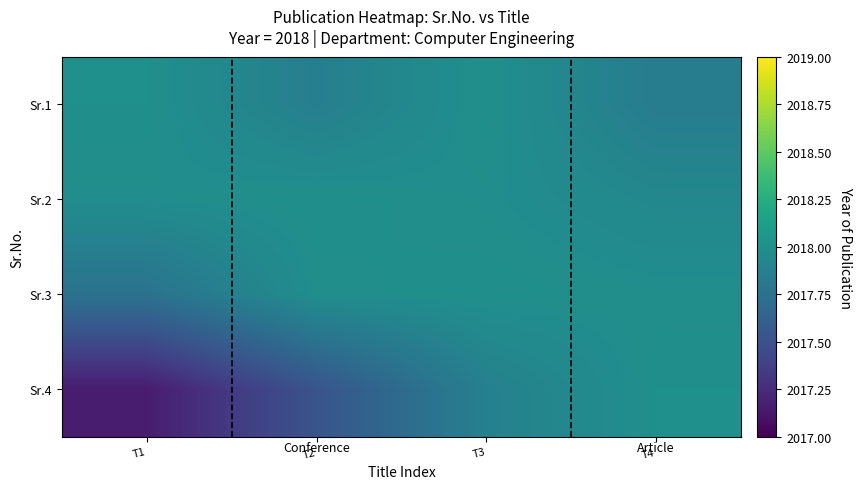

Reading left to right, extract all data points from this chart.

Sr.1: T1=2018.0	T2=2017.9	T3=2018.0	T4=2017.8
Sr.2: T1=2018.0	T2=2018.0	T3=2018.0	T4=2017.9
Sr.3: T1=2017.8	T2=2018.0	T3=2018.0	T4=2018.0
Sr.4: T1=2017.2	T2=2017.5	T3=2017.9	T4=2018.0